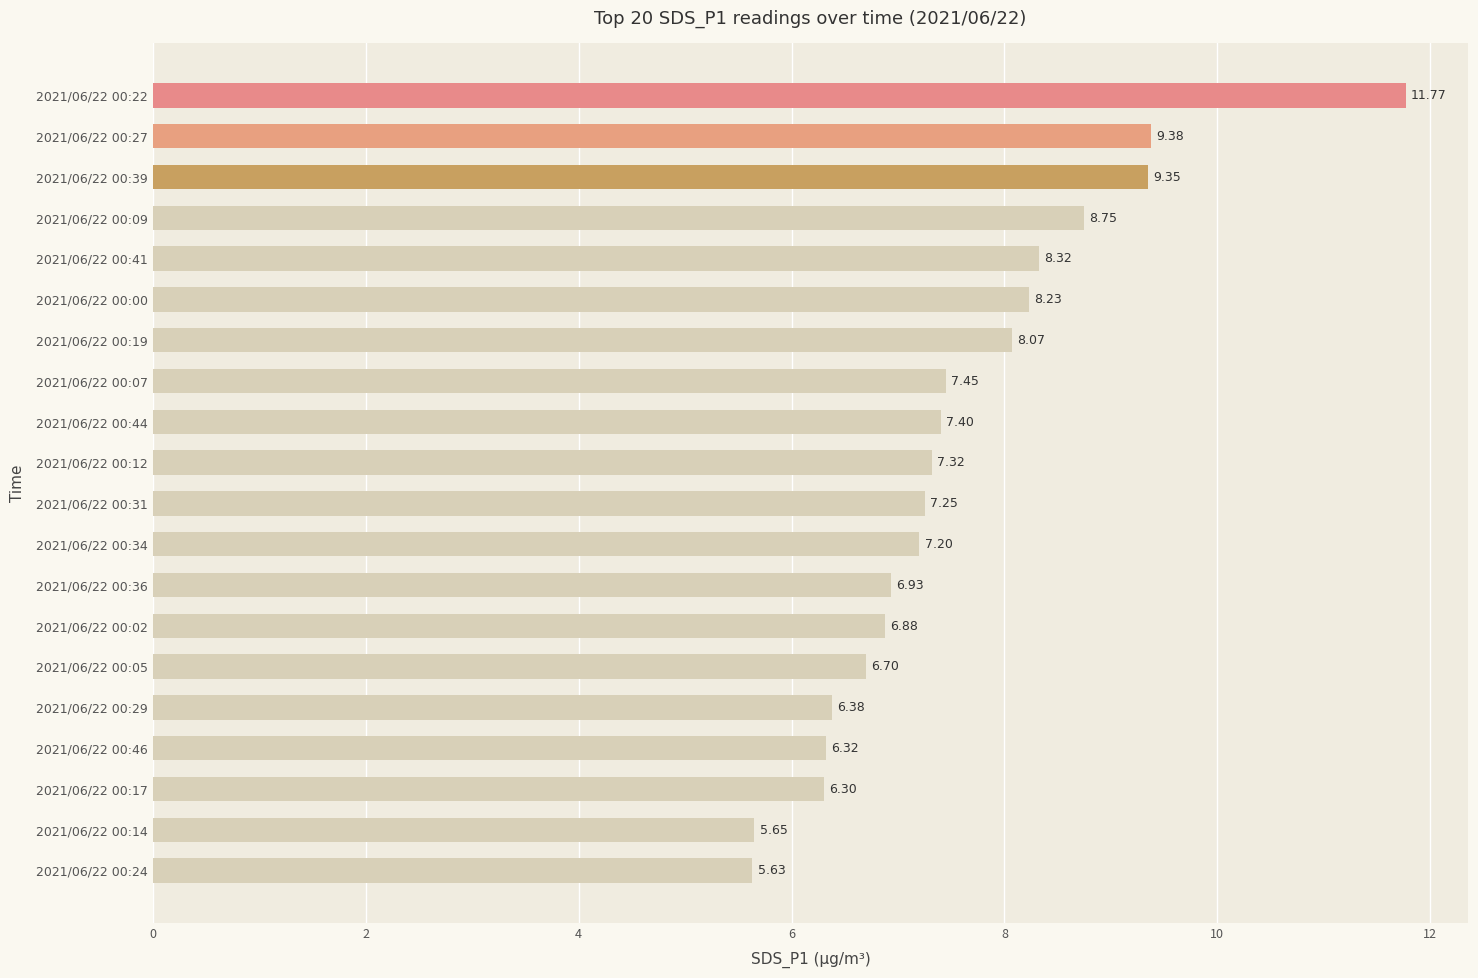

What is the change in value from 2021/06/22 00:46 to 2021/06/22 00:24?

-0.7